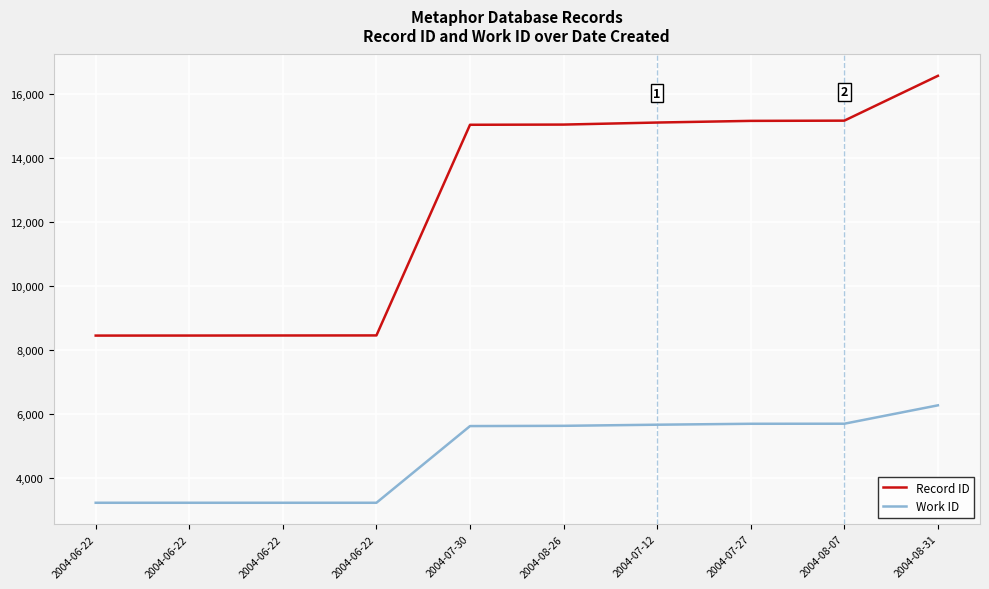

Does the chart have visible grid lines?

Yes